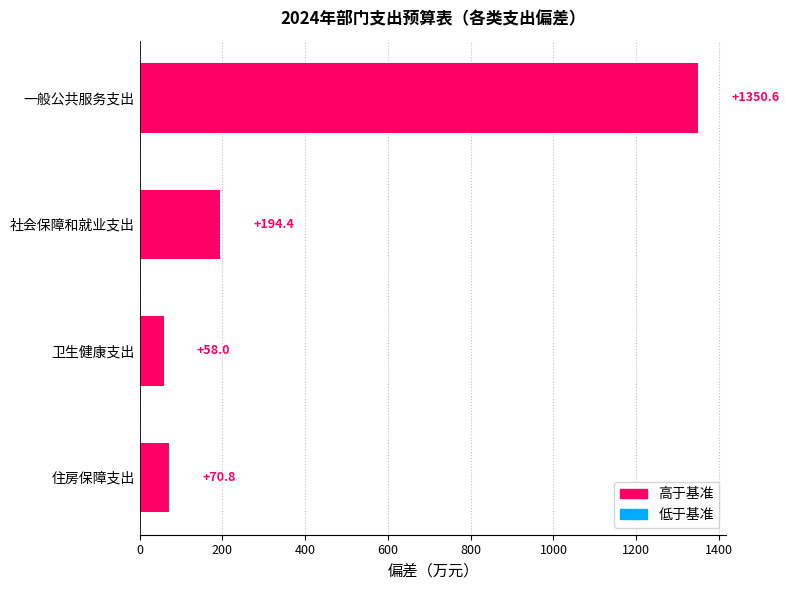

The chart shows a value of 194.4 at 社会保障和就业支出. True or false?

True